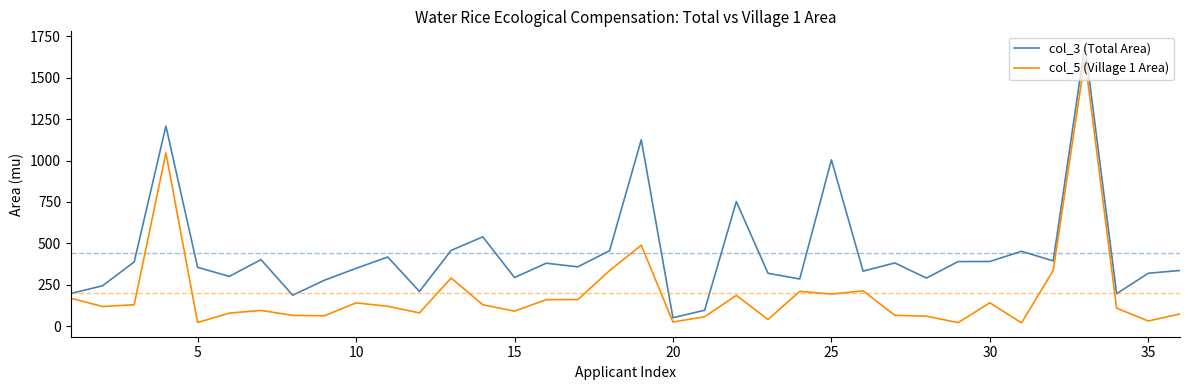

What is the maximum value for col_5 (Village 1 Area)?

1613.7